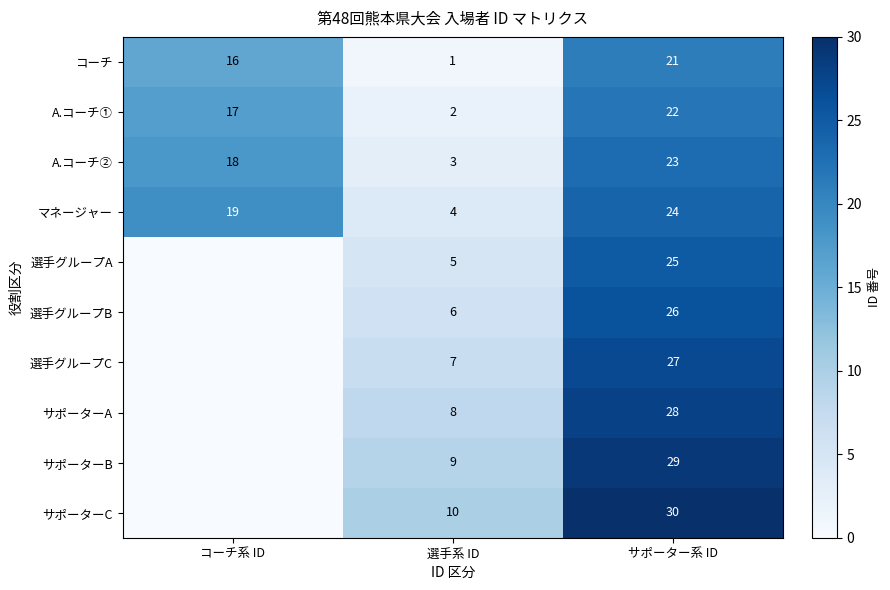

What is the maximum value for A.コーチ②?

23